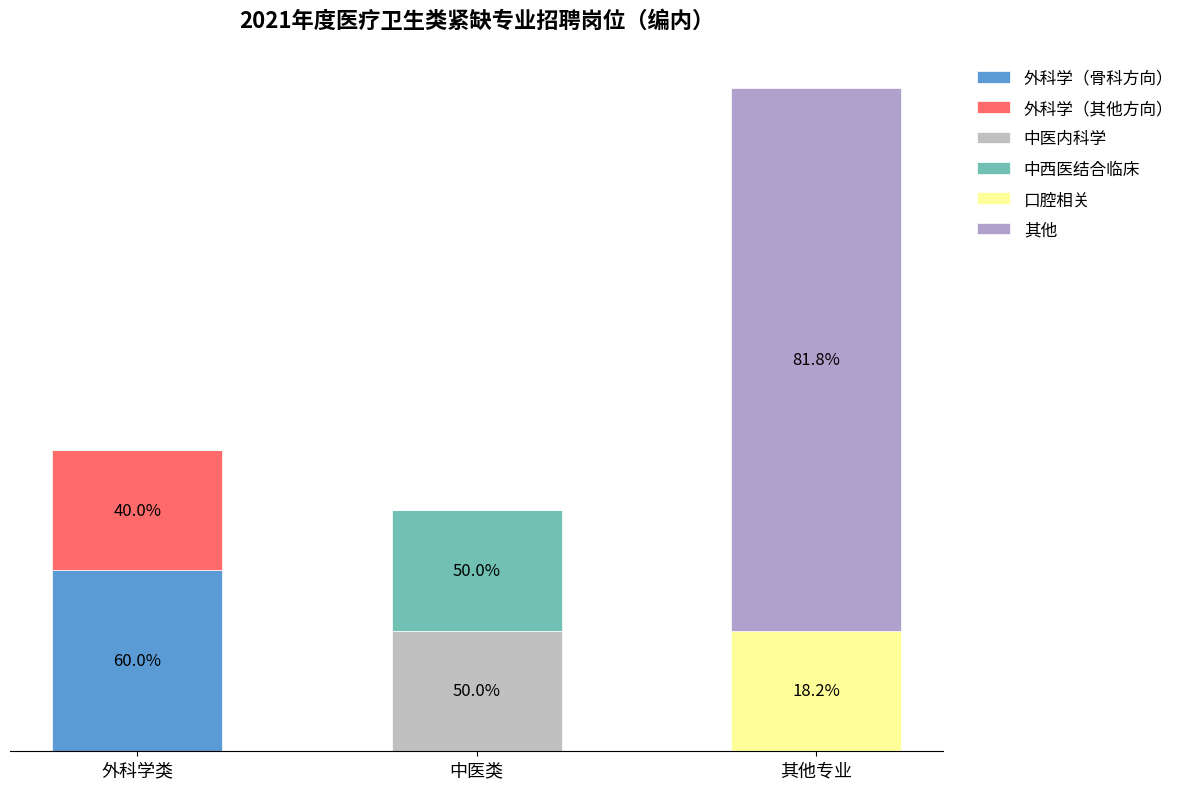

Are the bars grouped side by side (vs. stacked)?

No